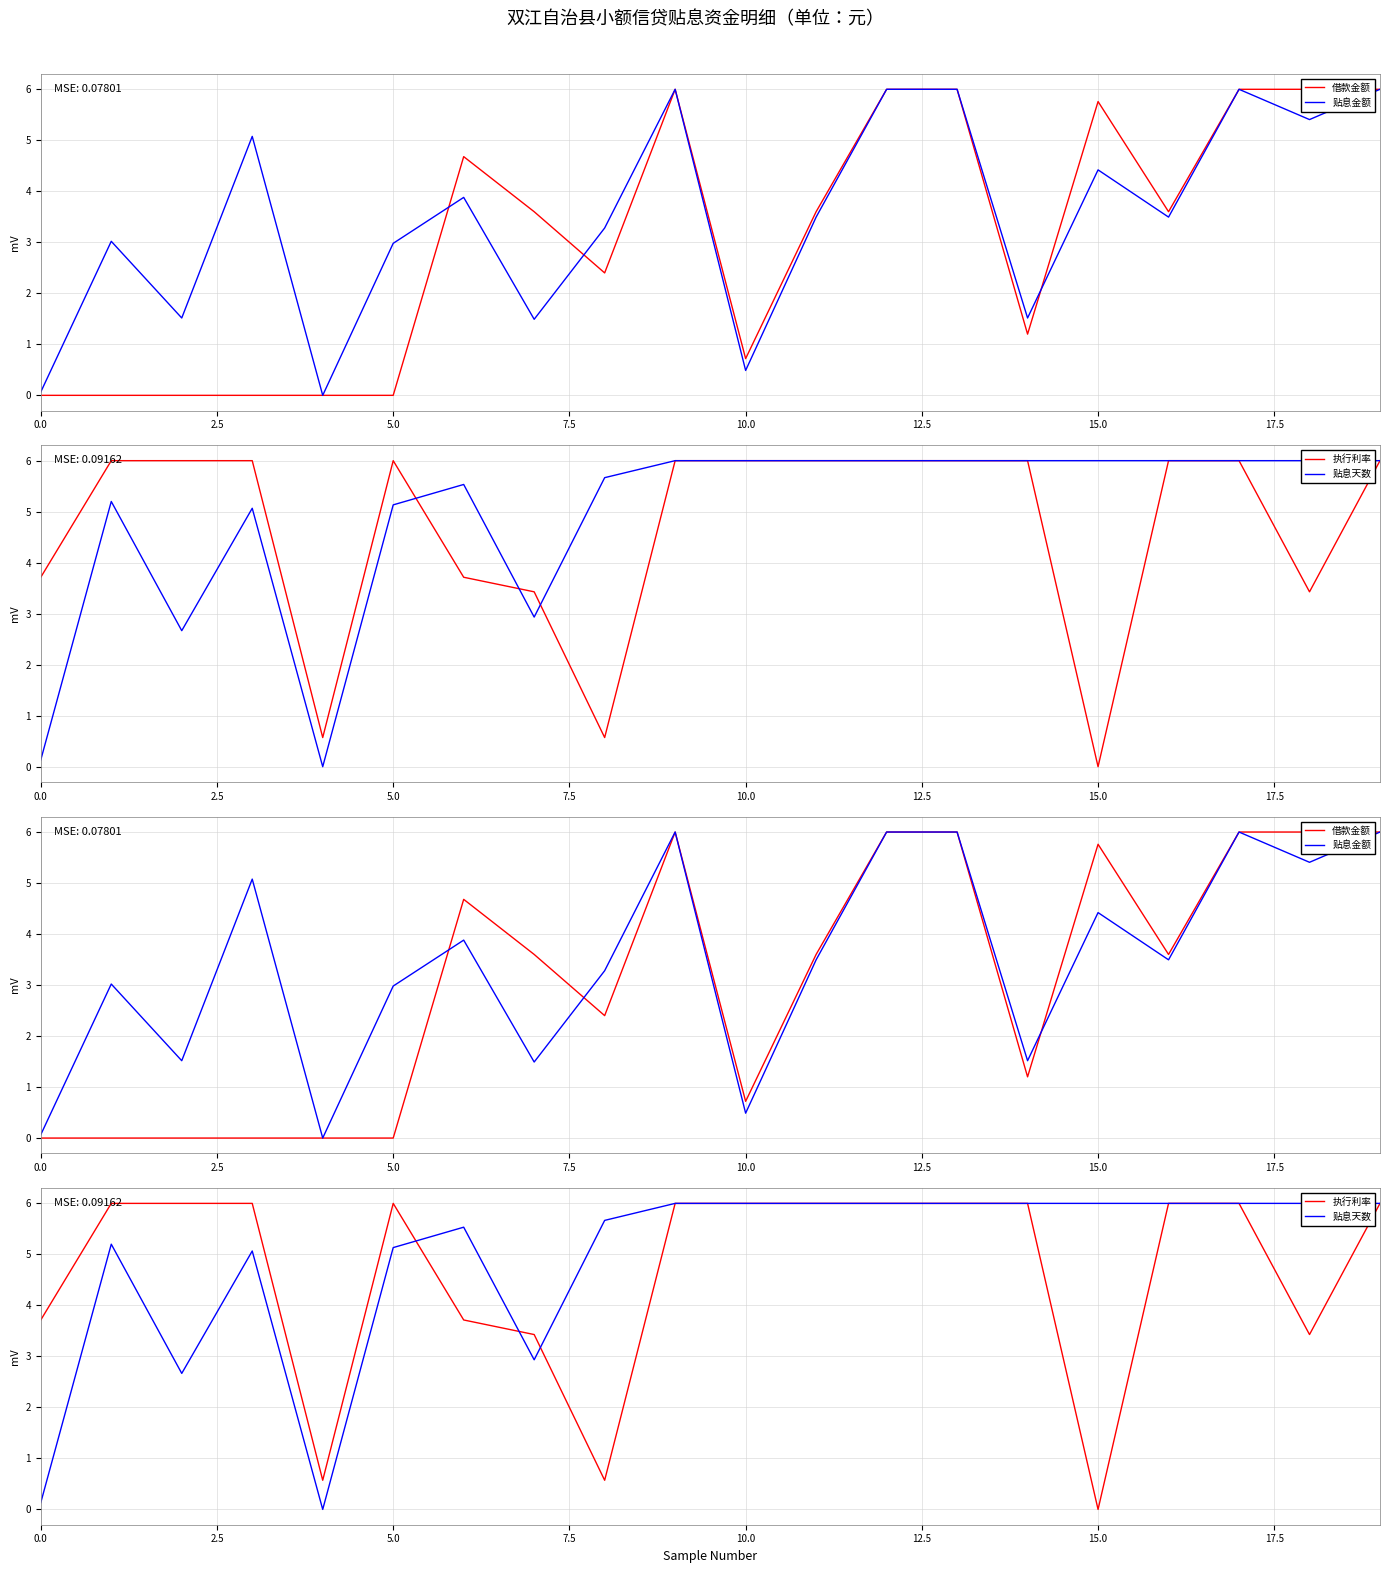

At 15, list the series in order from smallest to largest.

执行利率, 贴息金额, 借款金额, 贴息天数